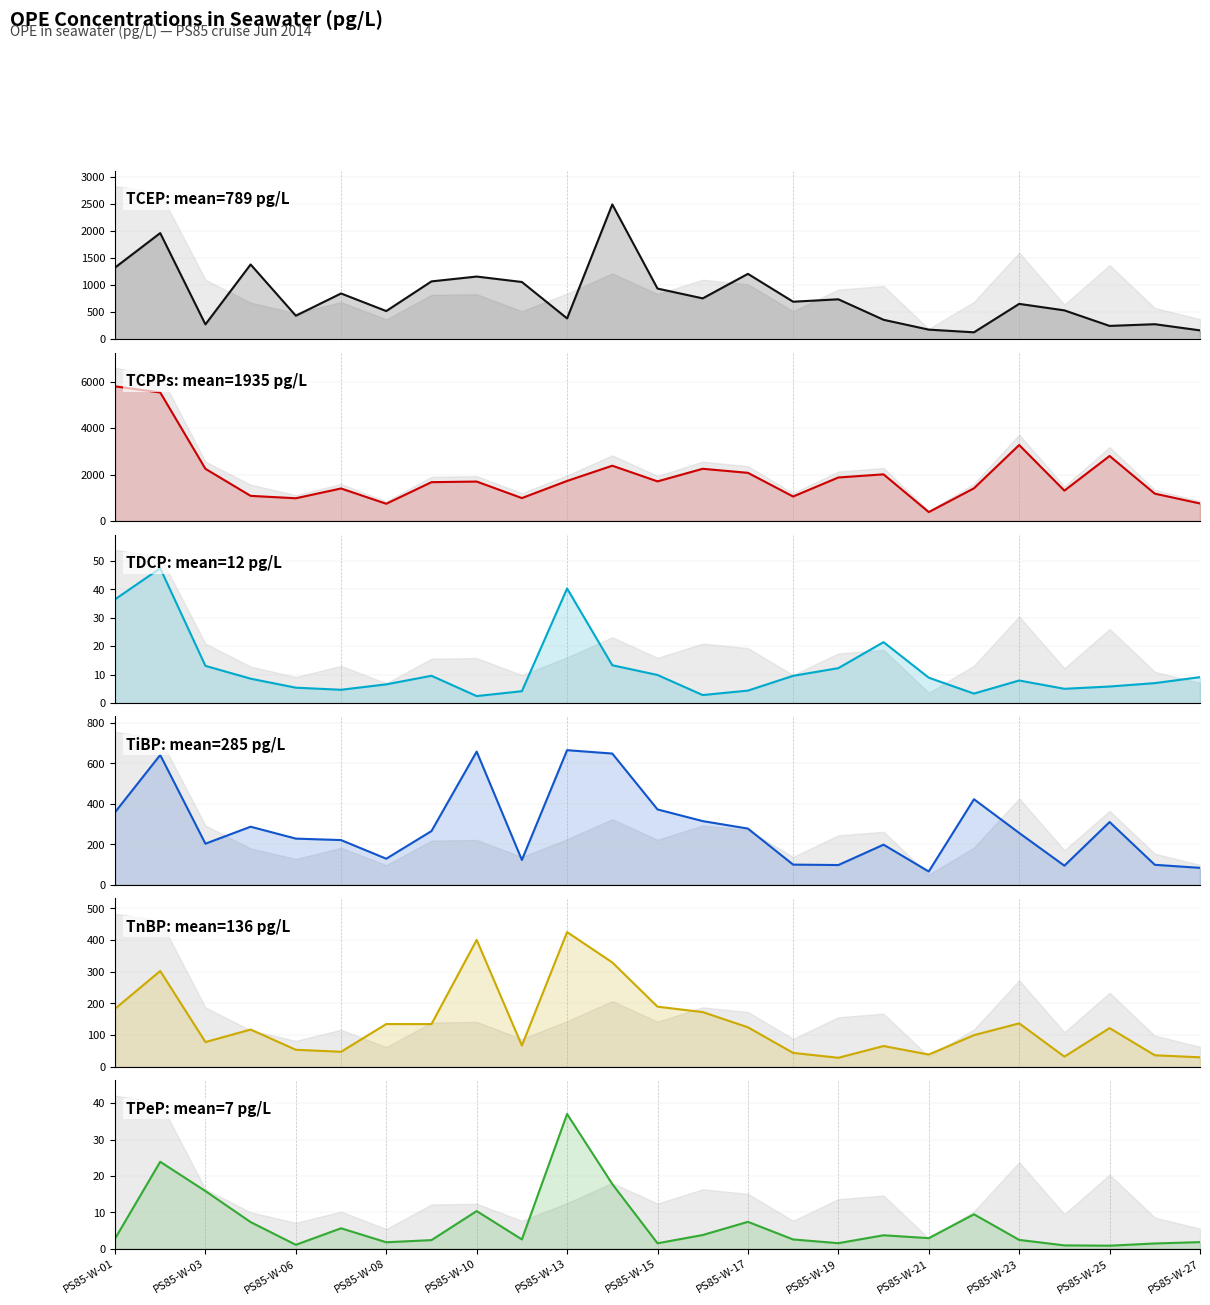

True or false: TPeP and TCEP cross at least once.

False